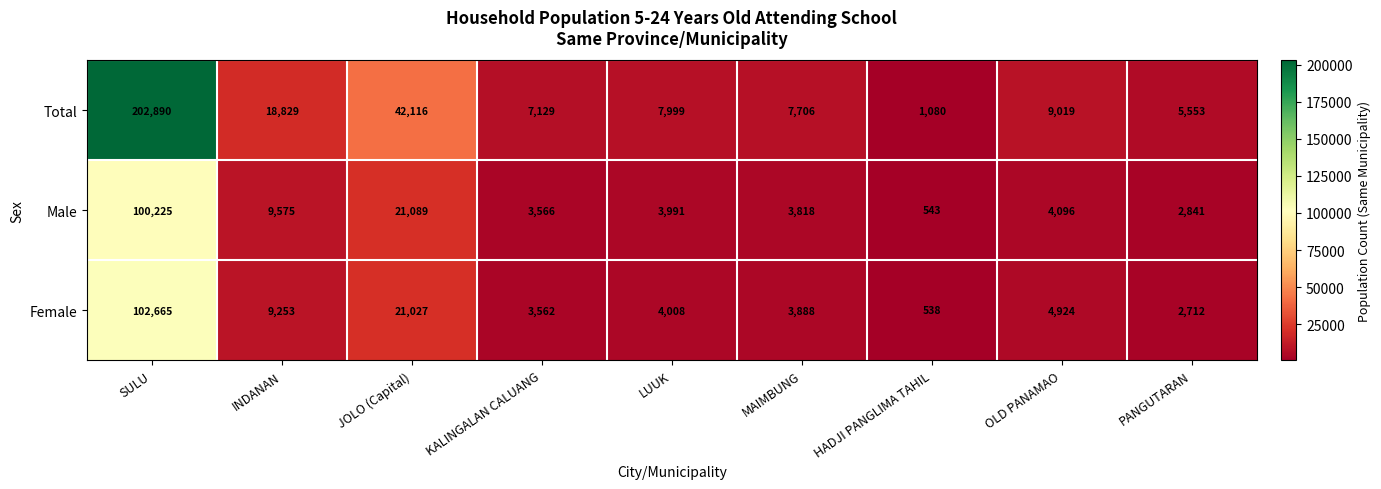

How many categories are shown in the chart?

9